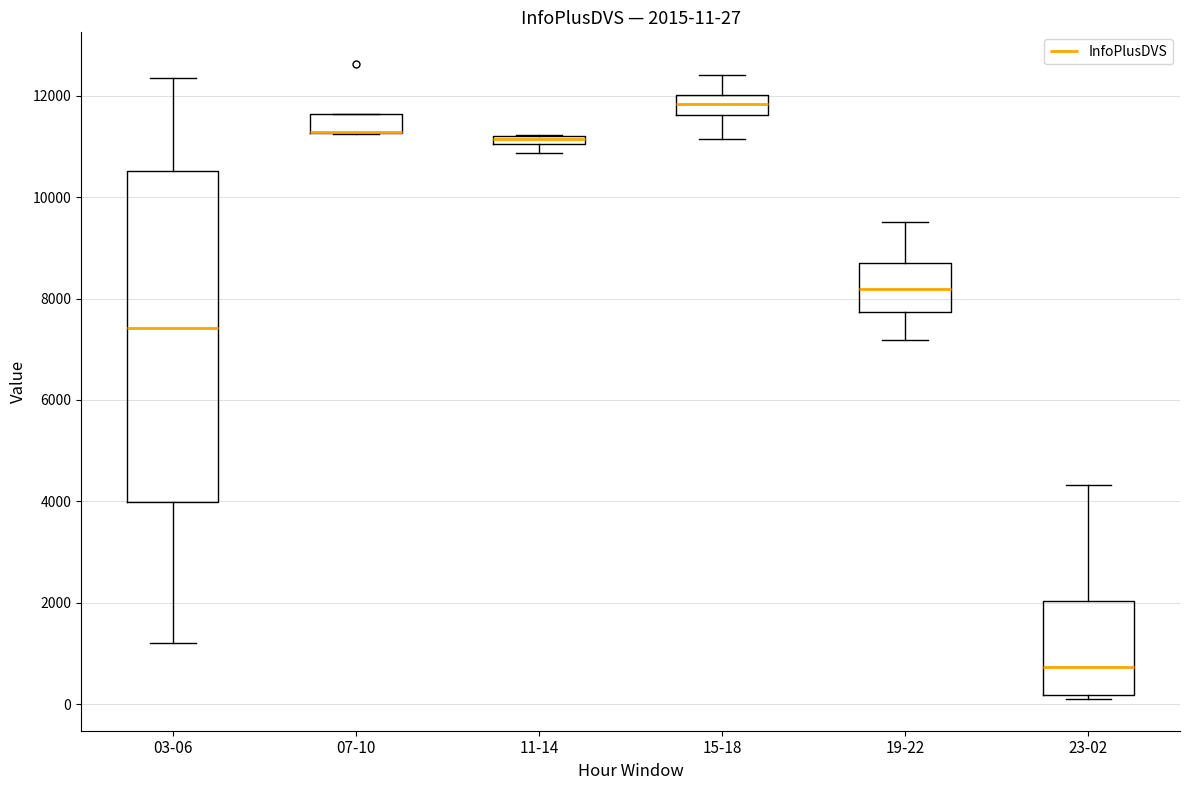

Which box is the tallest, from its lower edge to its upper edge?

03-06